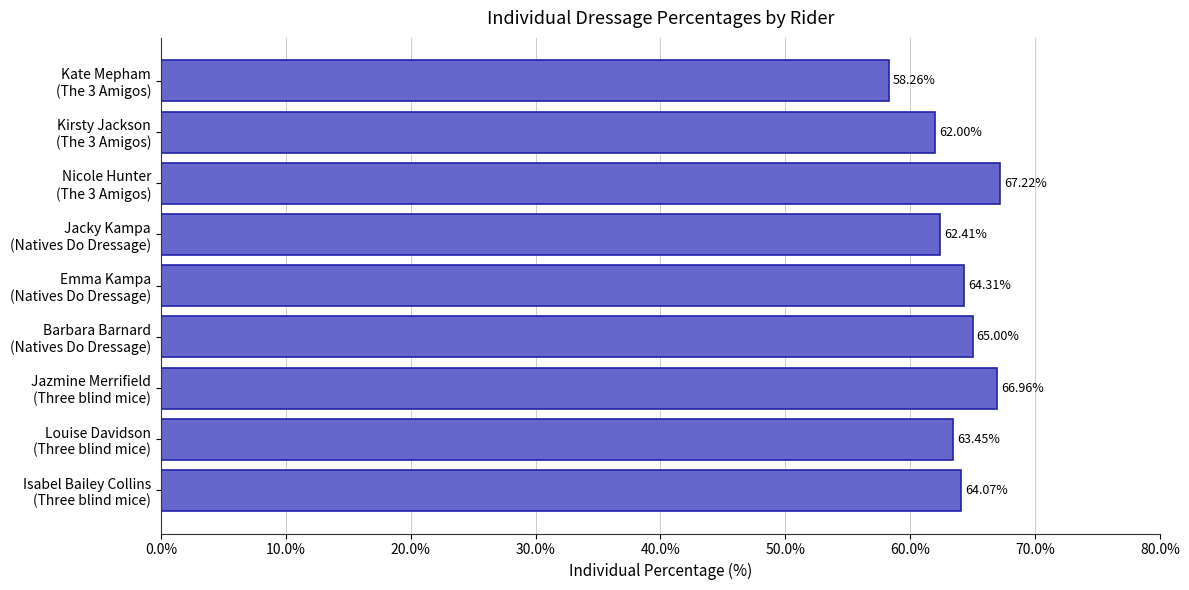

What is the sum of all values?

573.7